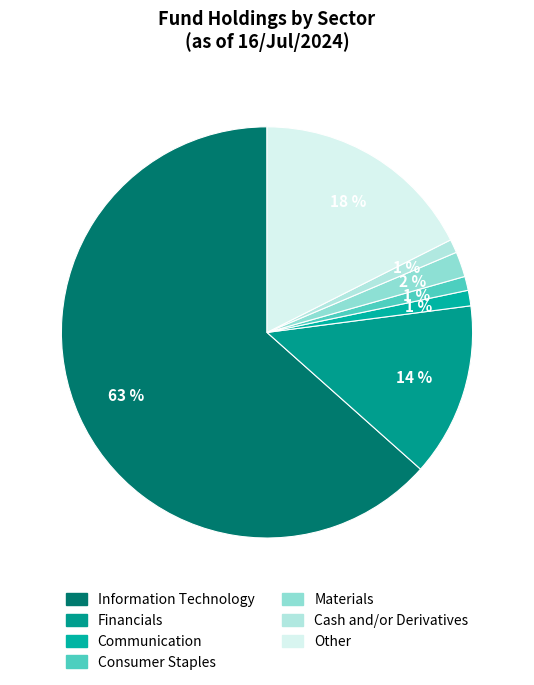

How many slices are in this pie chart?

7